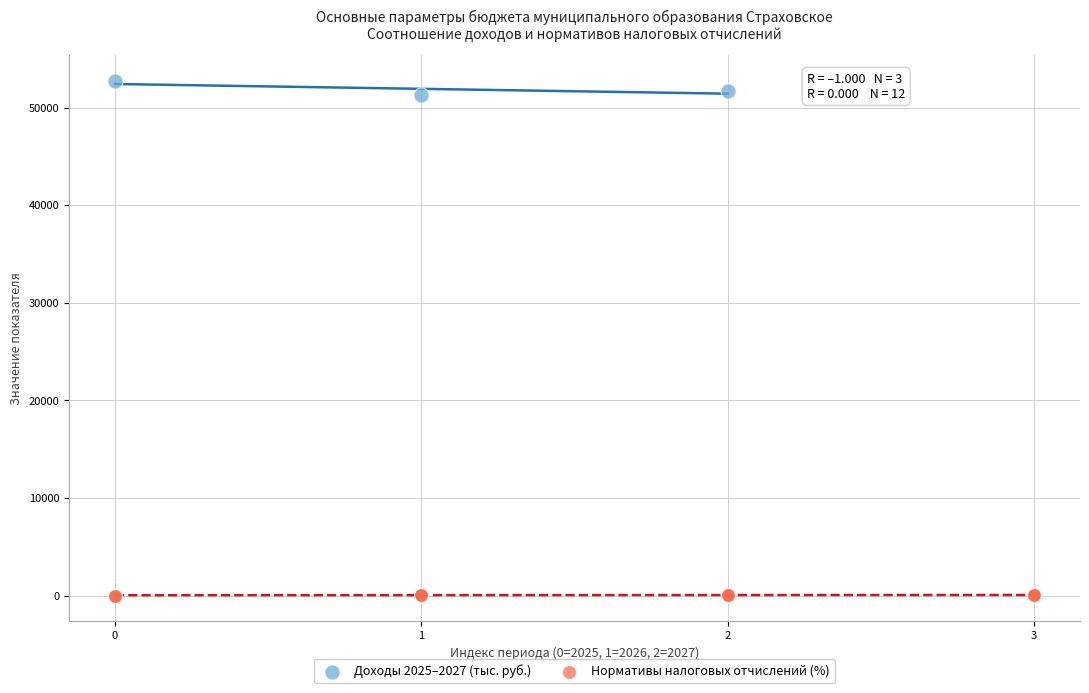

Which series reaches the minimum Y coordinate?

Нормативы налоговых отчислений (%)